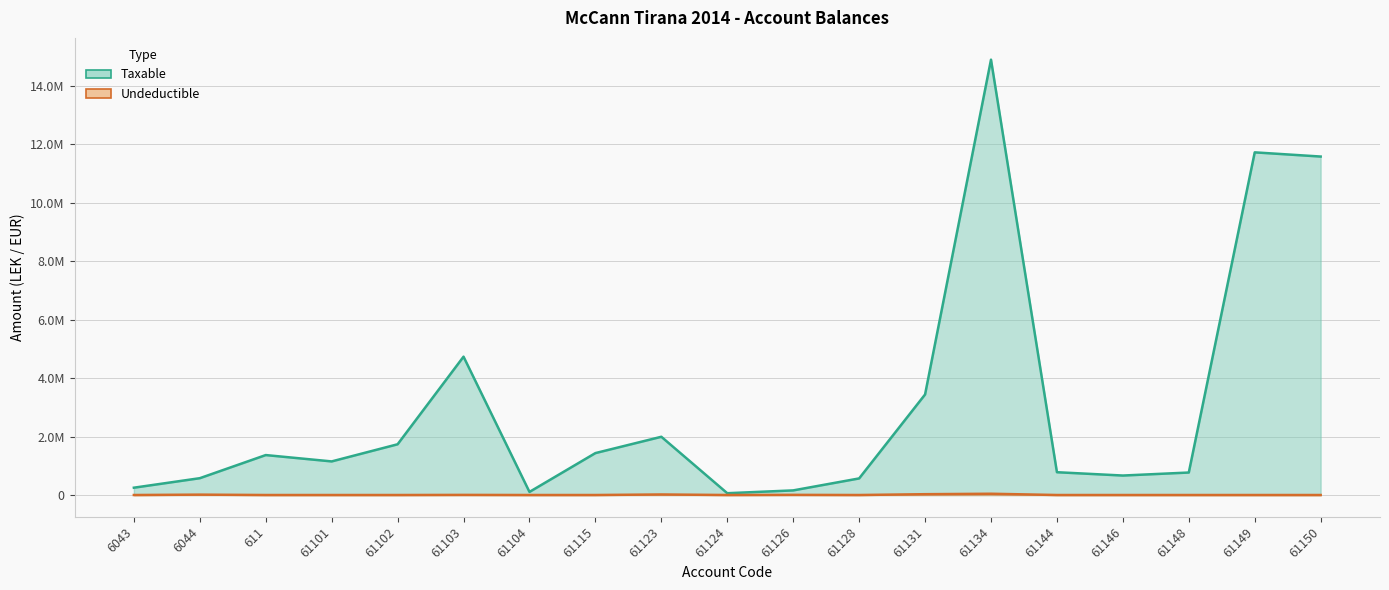

In Taxable, how many points are higher than both neighbors (excluding endpoints)?

5